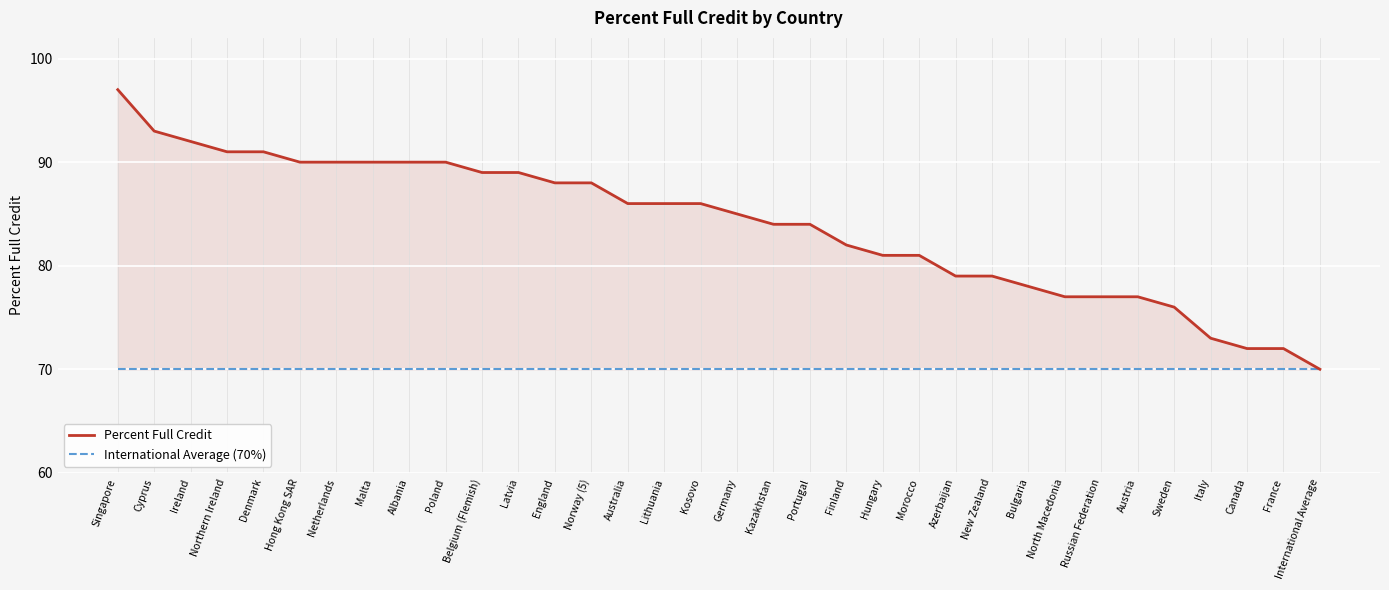

True or false: Percent Full Credit has more than 2 interior local peaks.

False